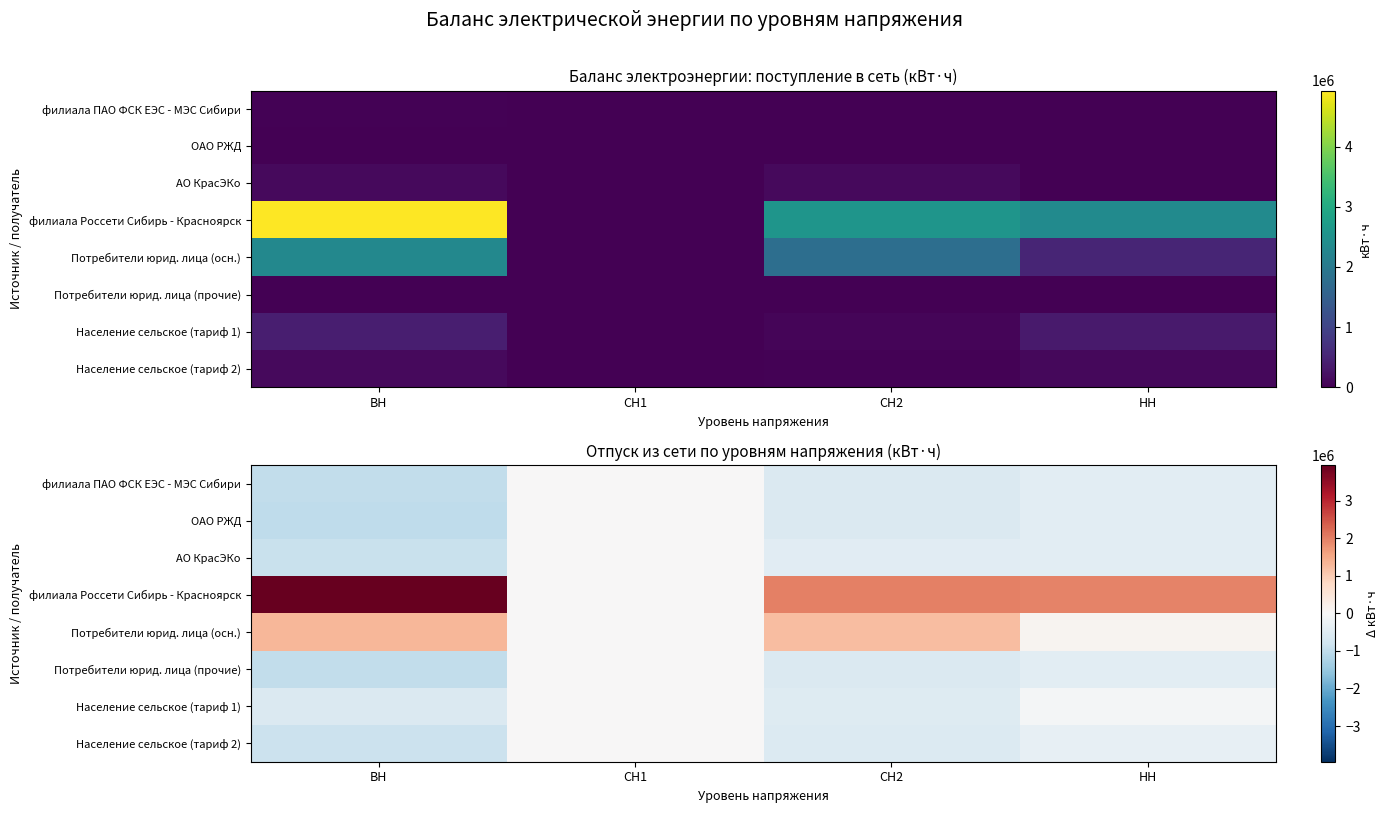

Which series has the widest spread of values?

филиала Россети Сибирь - Красноярск